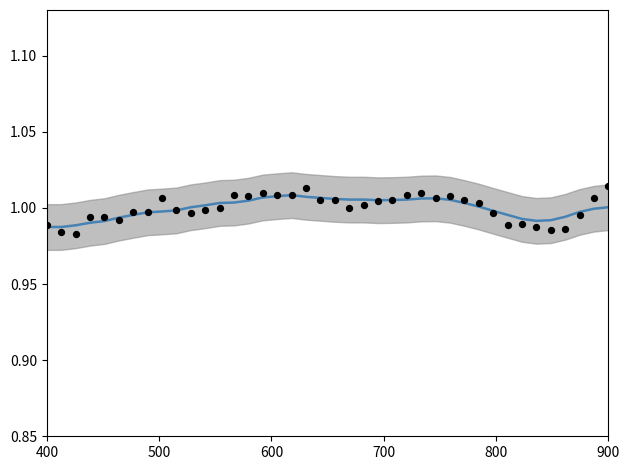

At how many categories does at least one series exceed 1?

24